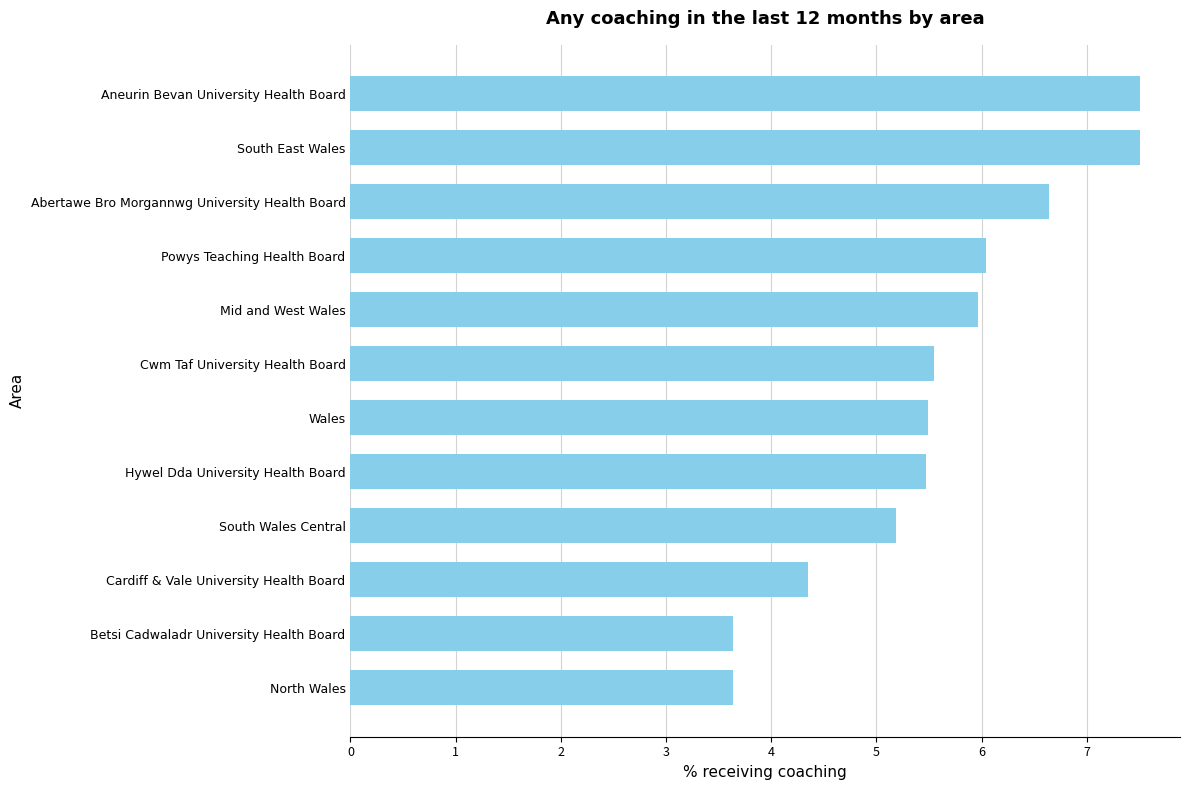

Where is the data nearest to the value 5?

South Wales Central